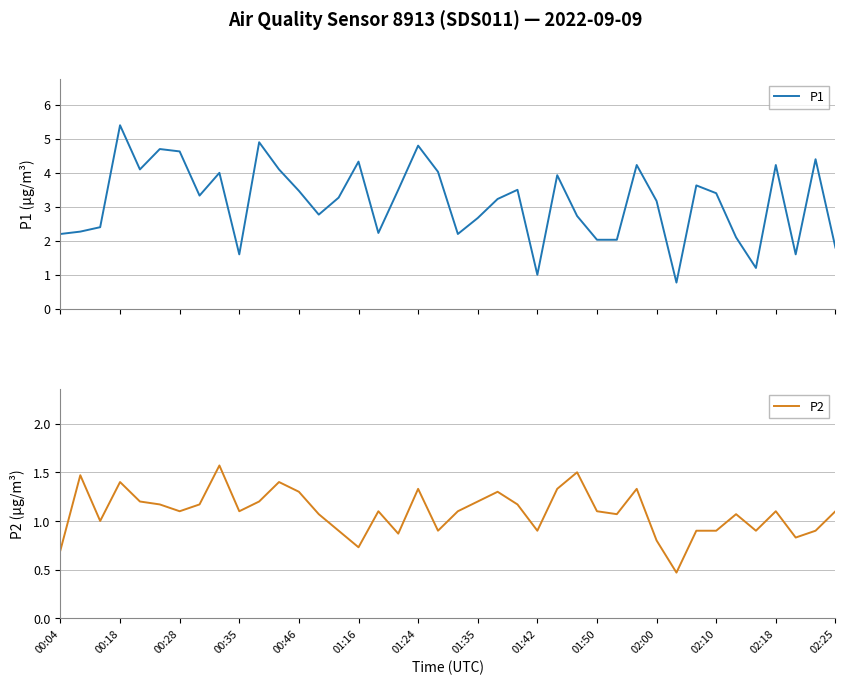

What is the highest value of the P1 series?

5.4